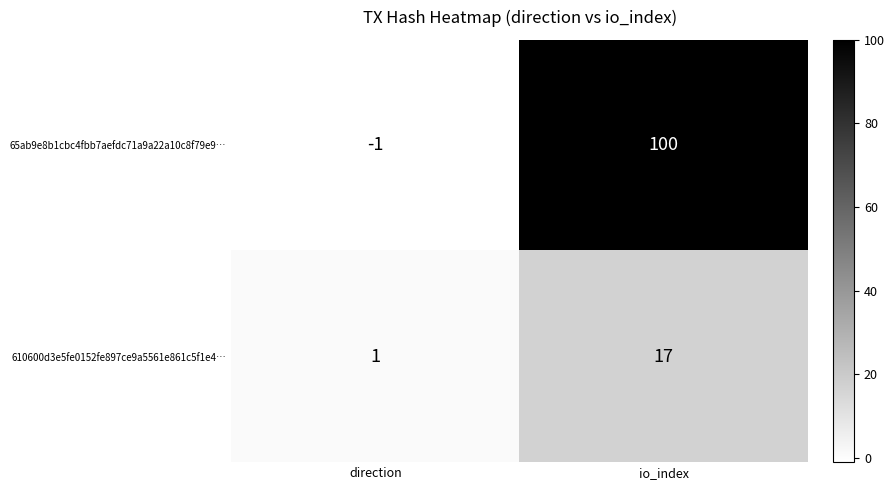

Reading left to right, extract all data points from this chart.

65ab9e8b1cbc4fbb7aefdc71a9a22a10c8f79e9…: direction=-1	io_index=100
610600d3e5fe0152fe897ce9a5561e861c5f1e4…: direction=1	io_index=17